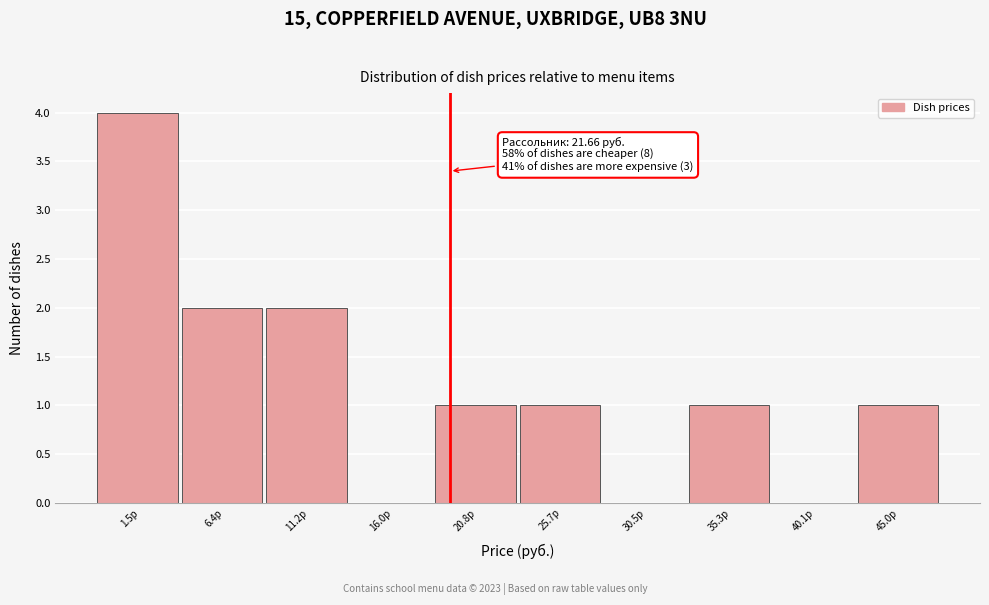

Reading right to left, transcribe all the data shown in this chart.

45.0р=1	40.1р=0	35.3р=1	30.5р=0	25.7р=1	20.8р=1	16.0р=0	11.2р=2	6.4р=2	1.5р=4